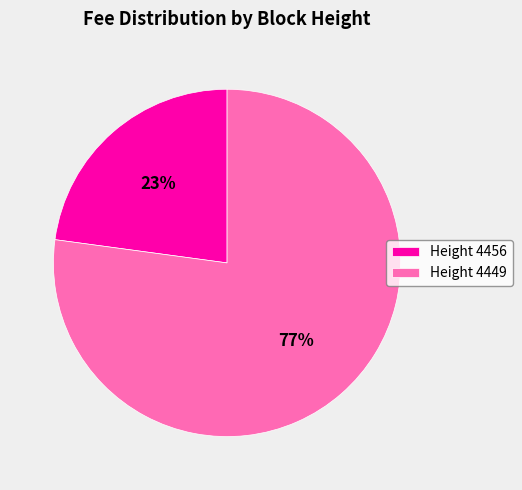

Between Height 4456 and Height 4449, which is larger?

Height 4449